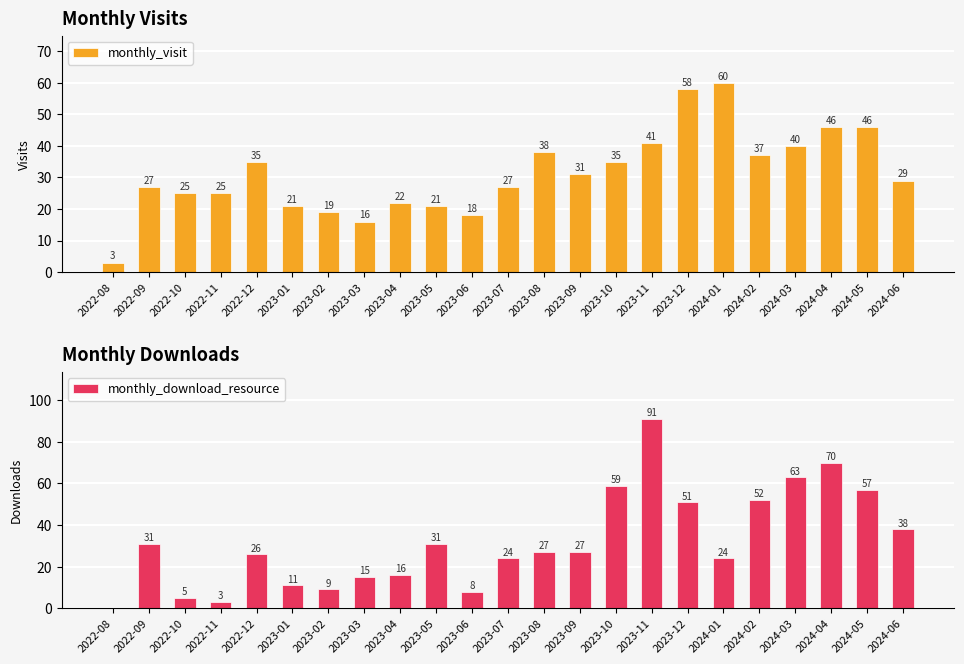

Rank the categories by monthly_visit value from lowest to highest.

2022-08, 2023-03, 2023-06, 2023-02, 2023-01, 2023-05, 2023-04, 2022-10, 2022-11, 2022-09, 2023-07, 2024-06, 2023-09, 2022-12, 2023-10, 2024-02, 2023-08, 2024-03, 2023-11, 2024-04, 2024-05, 2023-12, 2024-01